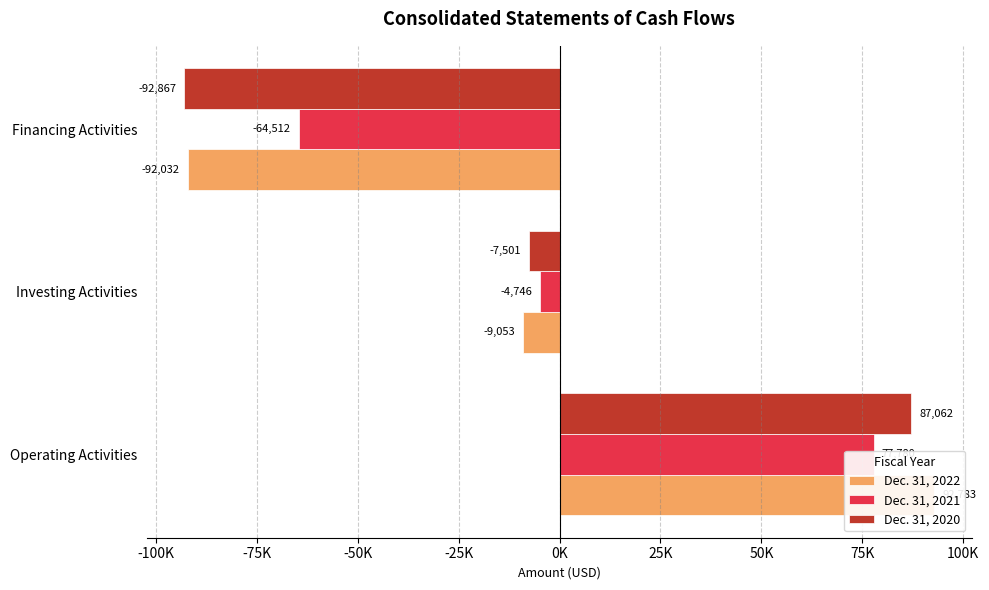

Which series changed the most between Investing Activities and Financing Activities?

Dec. 31, 2020